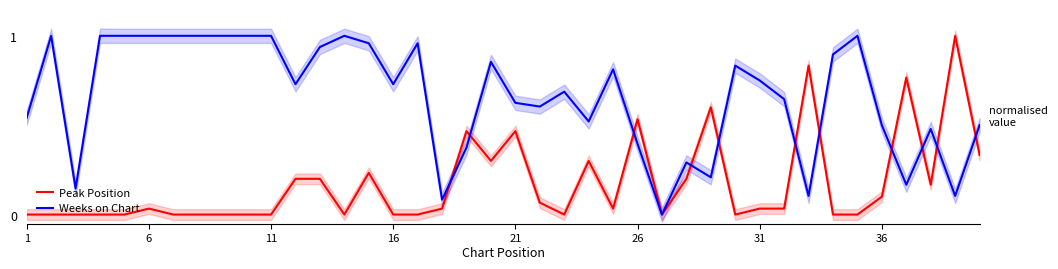

Reading left to right, what are all the values shown in this chart?

Peak Position: 0.0	0.0	0.0	0.0	0.0	0.0	0.0	0.0	0.0	0.0	0.0	0.2	0.2	0.0	0.2	0.0	0.0	0.0	0.5	0.3	0.5	0.1	0.0	0.3	0.0	0.5	0.0	0.2	0.6	0.0	0.0	0.0	0.8	0.0	0.0	0.1	0.8	0.2	1.0	0.3
Weeks on Chart: 0.5	1.0	0.1	1.0	1.0	1.0	1.0	1.0	1.0	1.0	1.0	0.7	0.9	1.0	1.0	0.7	1.0	0.1	0.4	0.9	0.6	0.6	0.7	0.5	0.8	0.4	0.0	0.3	0.2	0.8	0.7	0.6	0.1	0.9	1.0	0.5	0.2	0.5	0.1	0.5